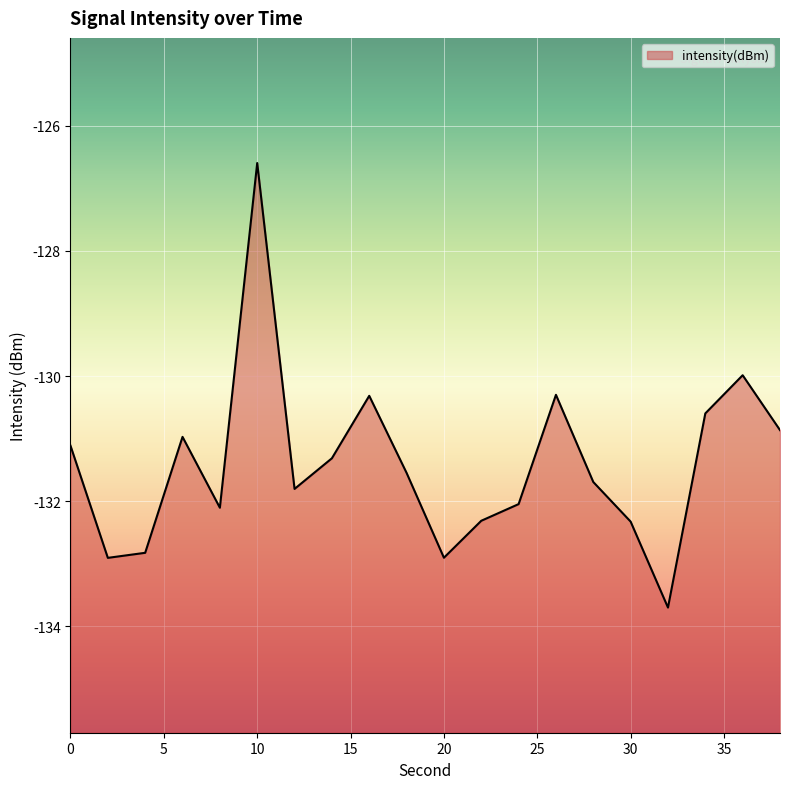

Rank the categories by value from lowest to highest.

32, 2, 20, 4, 30, 22, 8, 24, 12, 28, 18, 14, 0, 6, 38, 34, 16, 26, 36, 10